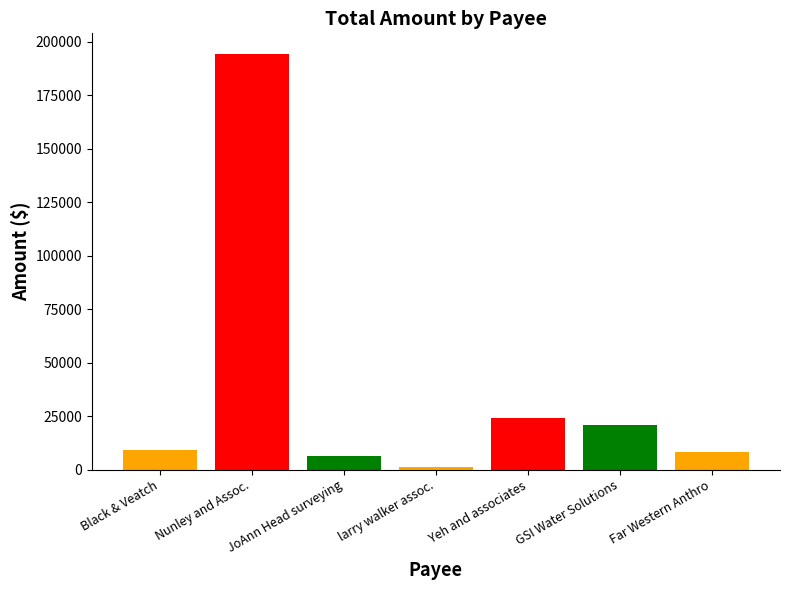

Which has a higher value, Yeh and associates or larry walker assoc.?

Yeh and associates